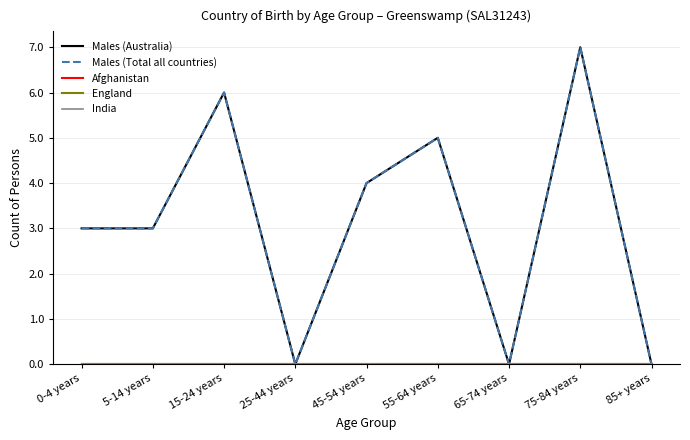

Which series has the widest spread of values?

Males (Australia)